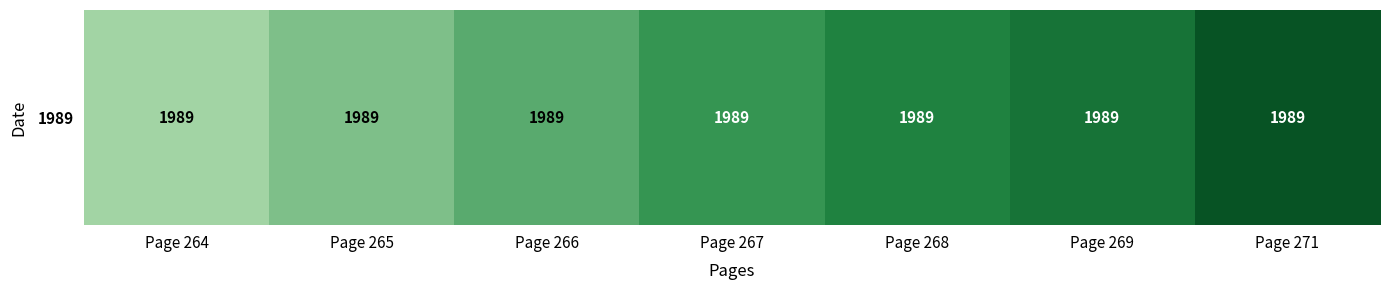

What is the greatest value displayed?

271